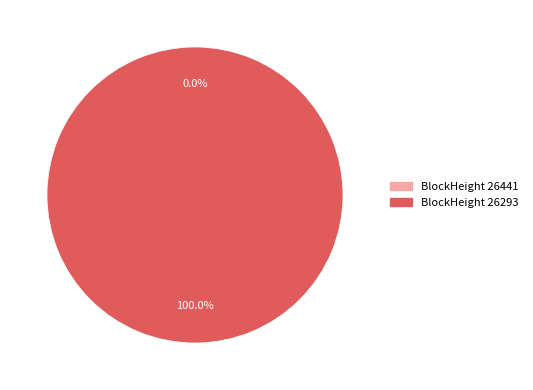

What percentage is the 26293 slice, to the nearest percent?

100%